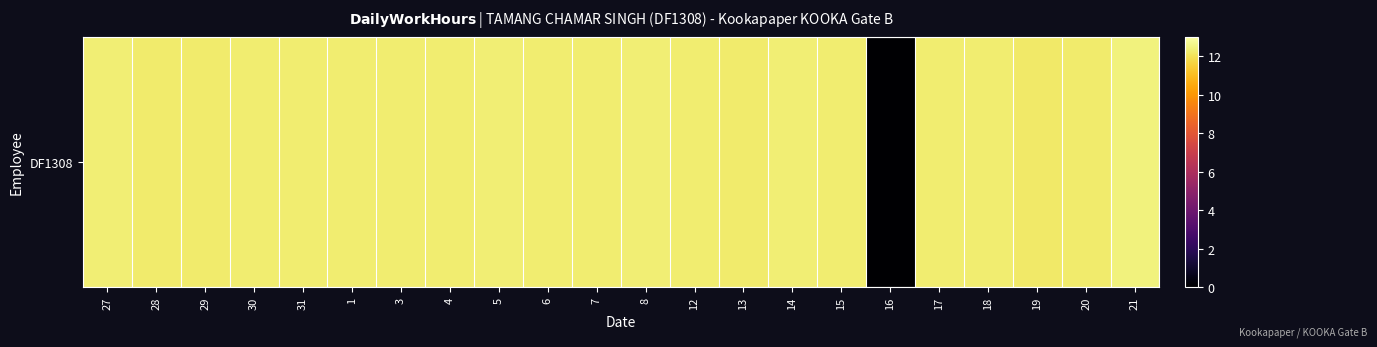

What is the maximum value shown in the chart?

12.4